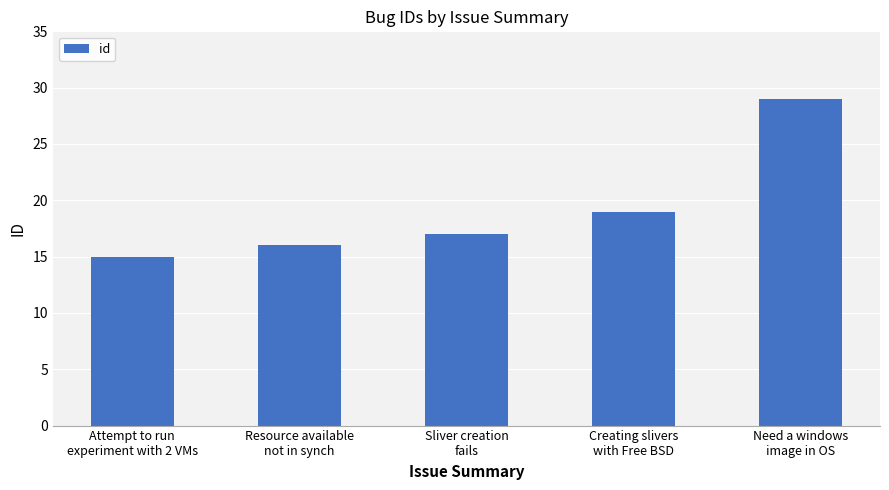

How many categories are shown in the chart?

5